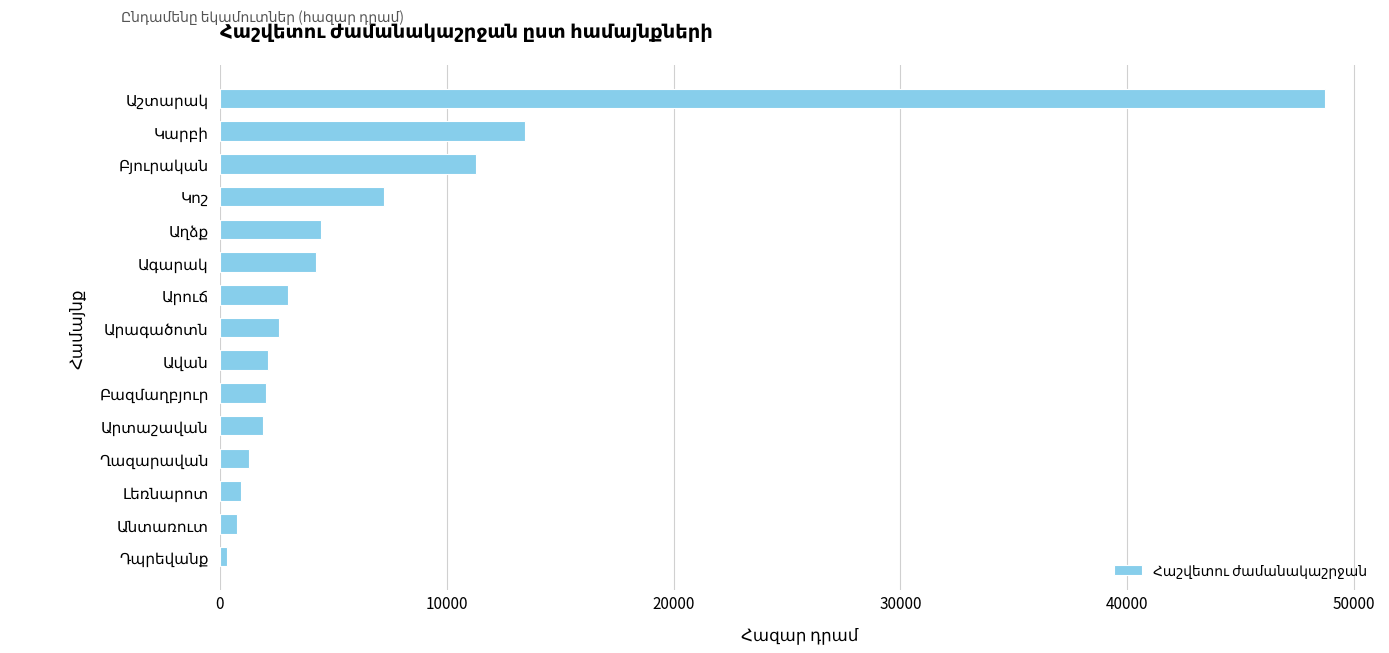

What is the difference between the maximum and minimum values?

48366.8